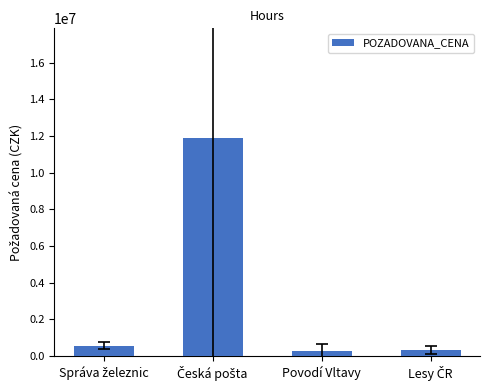

What is the value of the 1st bar from the left?

573000.0